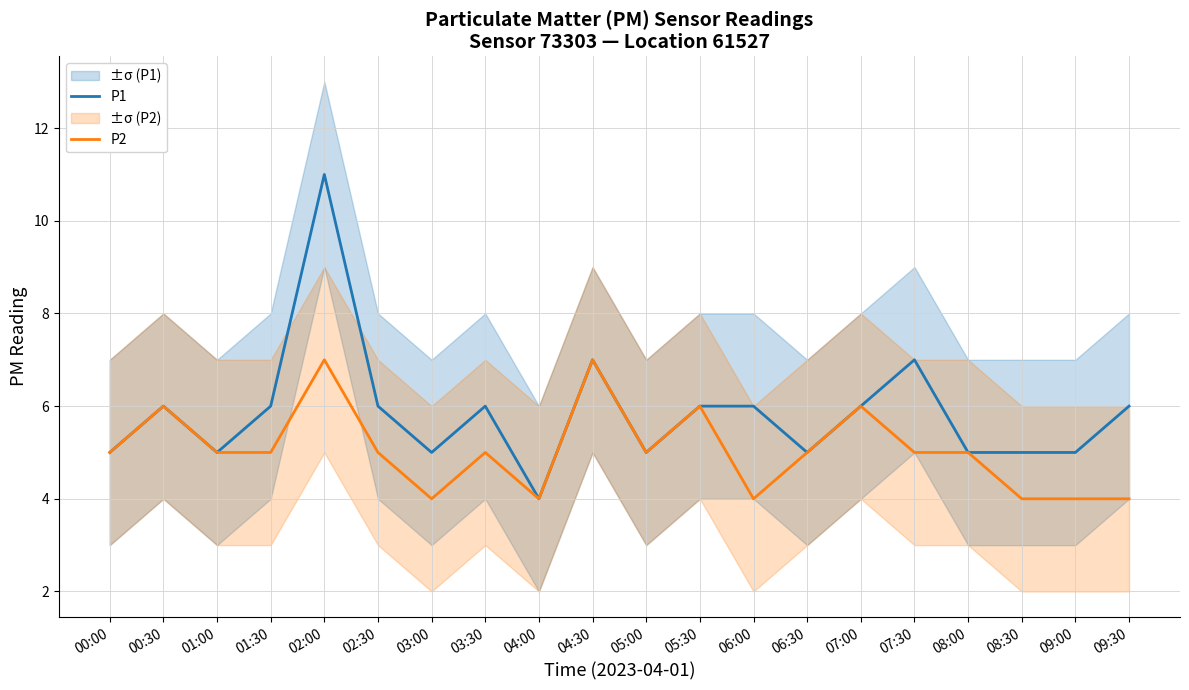

Which has a higher value, 01:00 or 09:00?

01:00